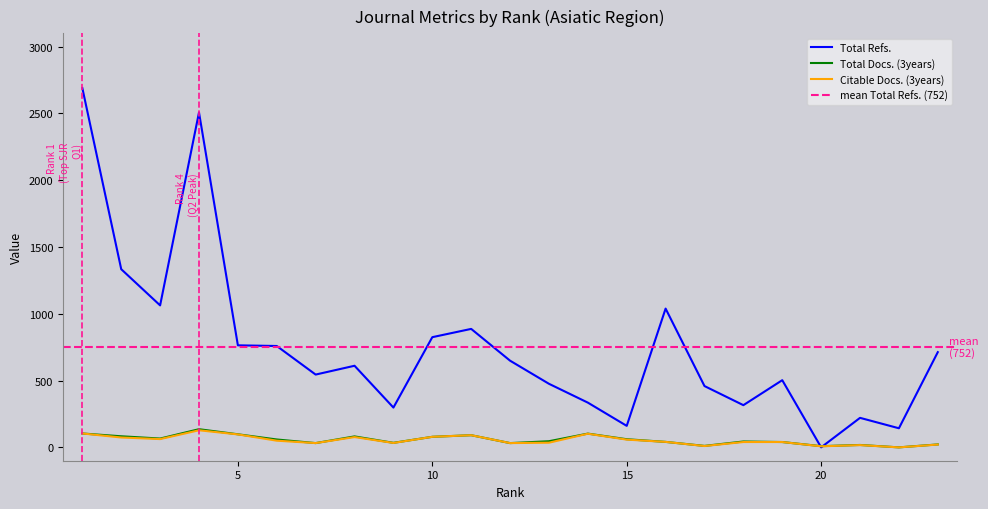

Where is Citable Docs. (3years) nearest to the value 64?

3